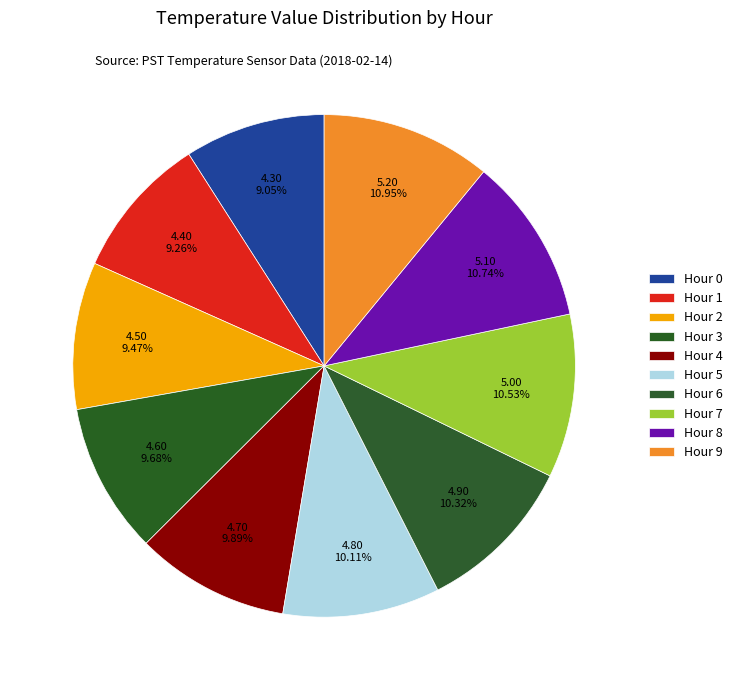

What is the change in value from Hour 1 to Hour 4?

+0.3